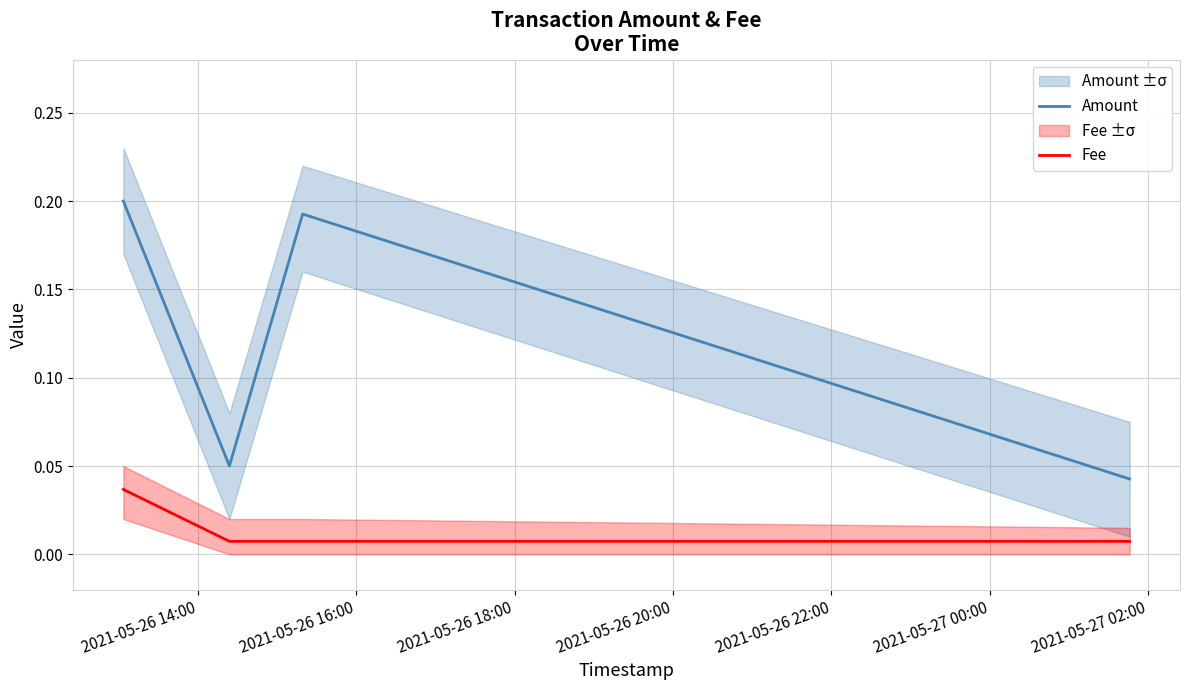

True or false: Amount and Fee cross at least once.

False